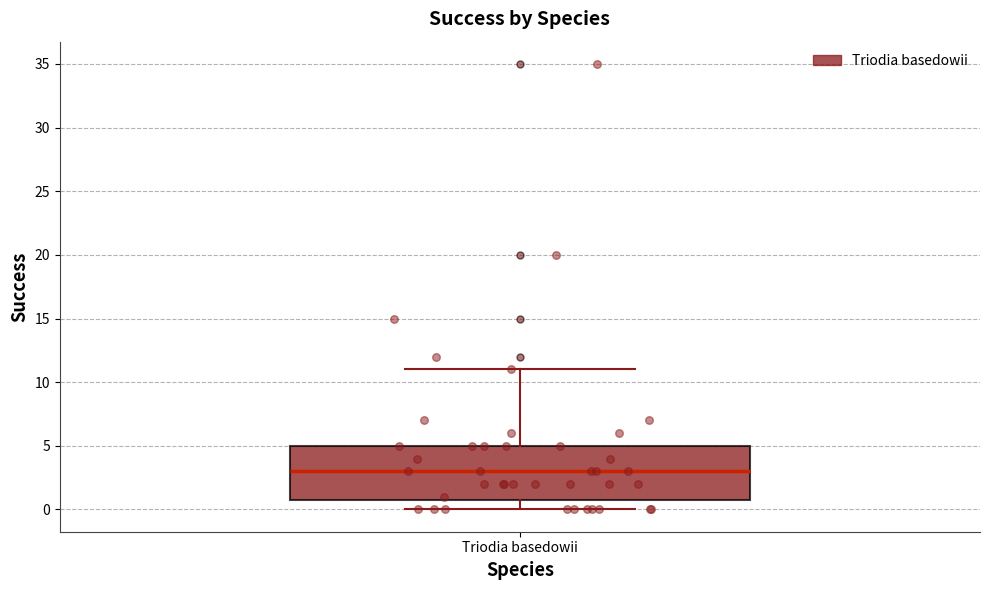

Read this box plot against the y-axis: the position of the median line, the range covered by the box, and the ends of both whiskers. The values are not printed on the chart, so give them approximately, as read against the axis.

median 3, box 1 to 5, whiskers 0 to 11